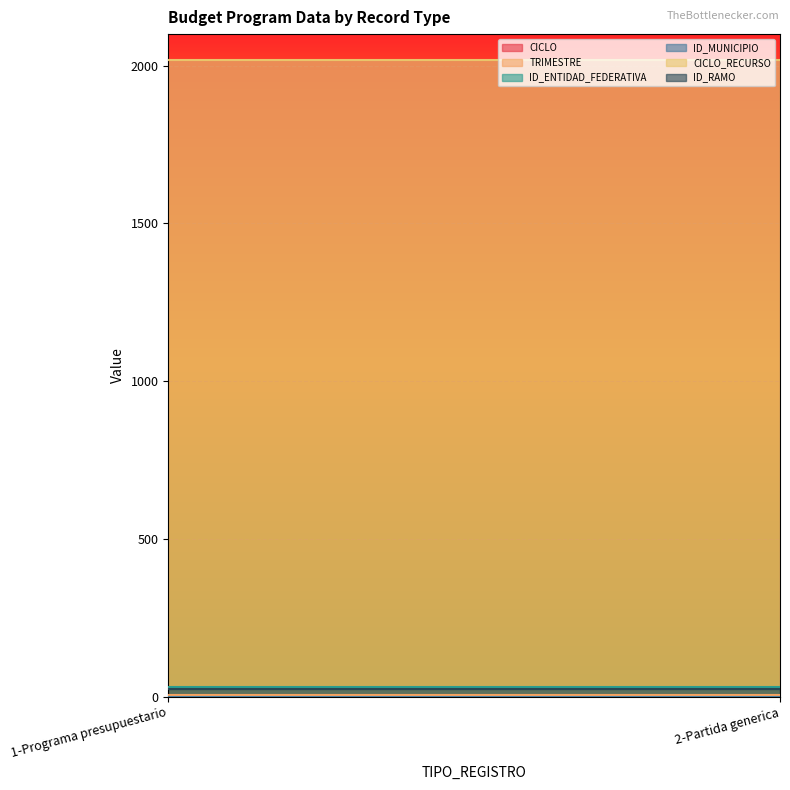

How many lines are shown in the chart?

6